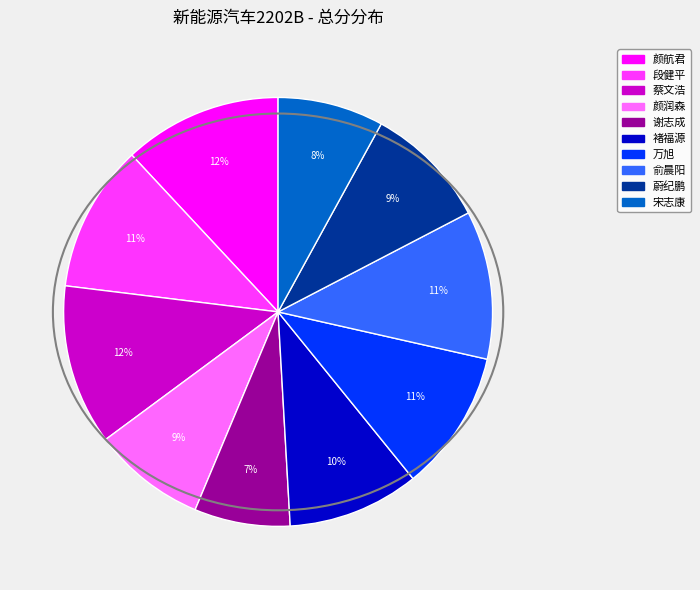

To the nearest percent, what is the difference between the 段健平 and 颜航君 slice percentages?

1%